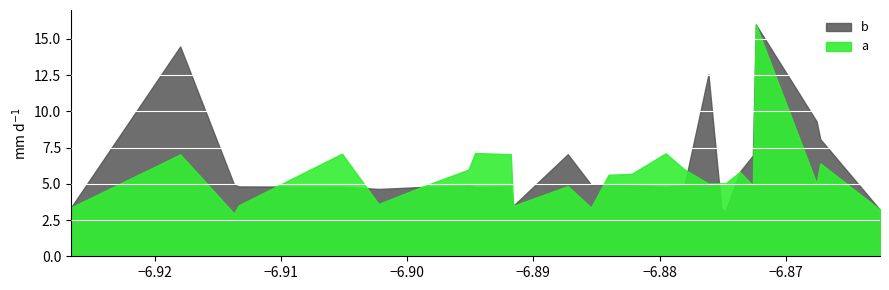

Between 6 and 14, which series saw the biggest shift?

b